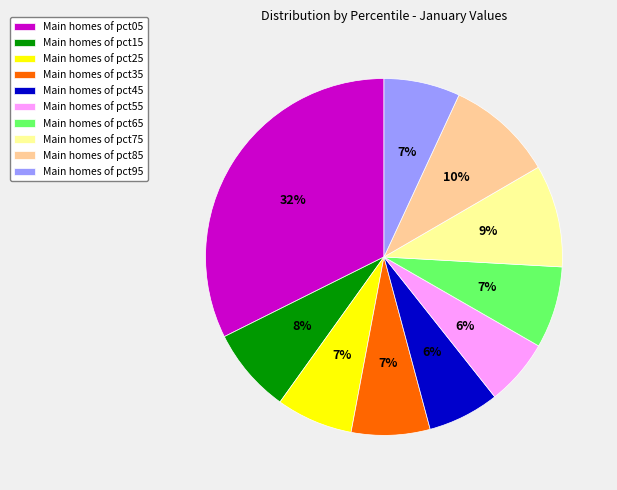

The Main homes of pct15 slice represents 8% of the pie. True or false?

True